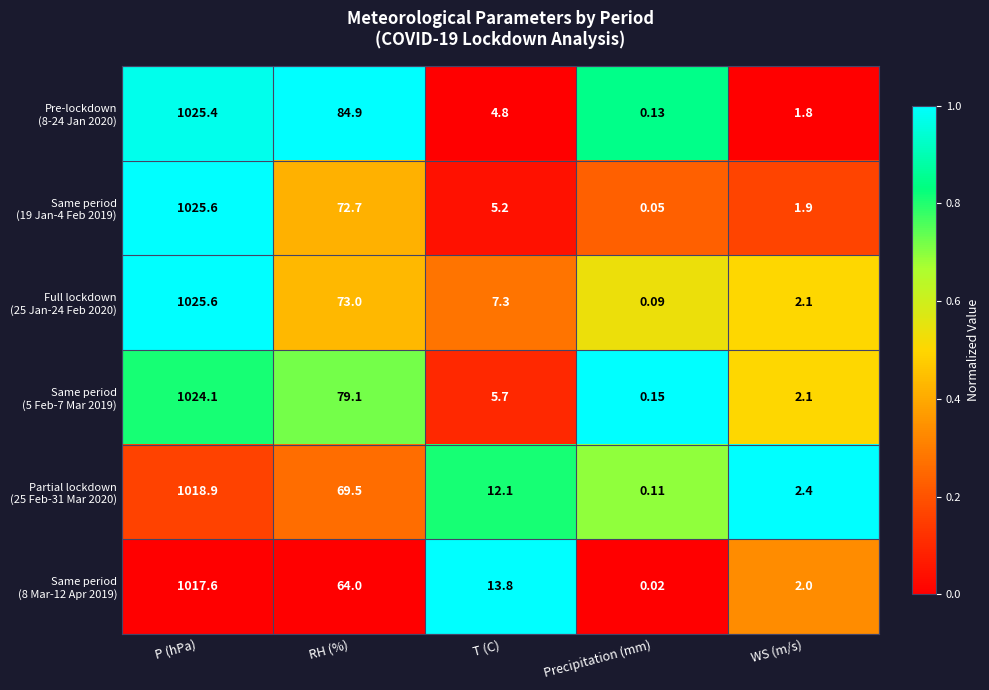

At which category is the sum across all series the highest?

P (hPa)